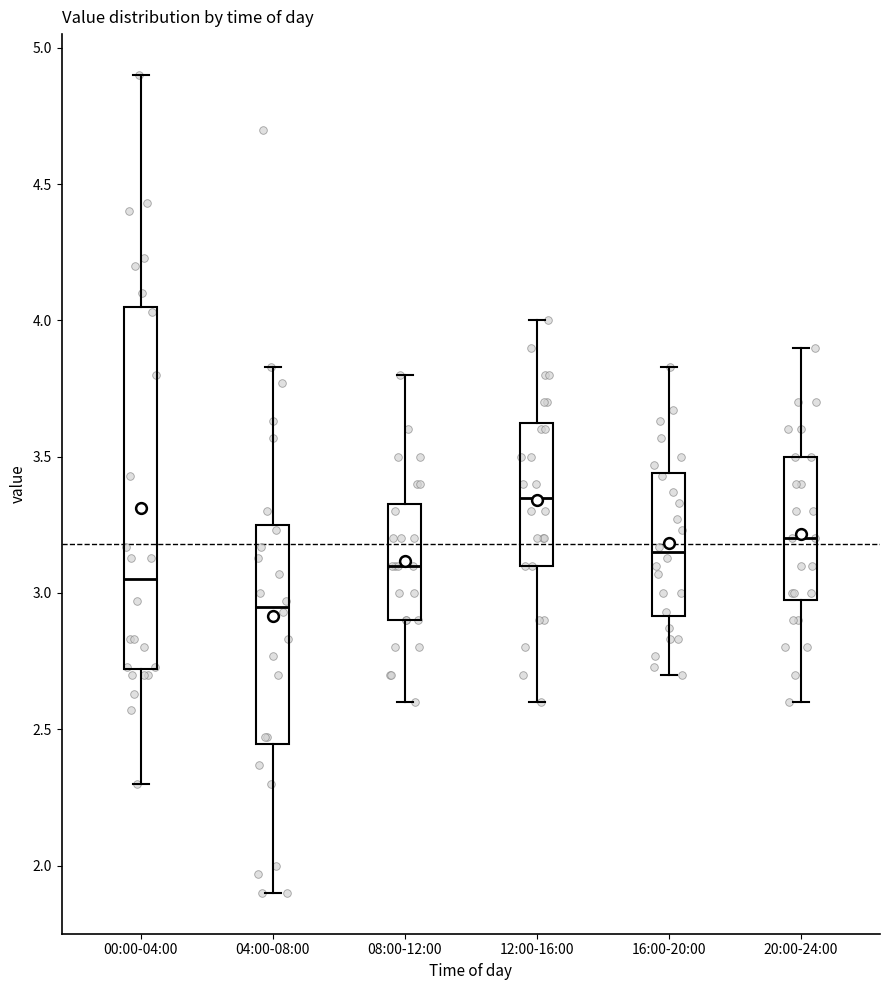

Comparing the boxes themselves (not the whiskers), which one is the tallest?

00:00-04:00